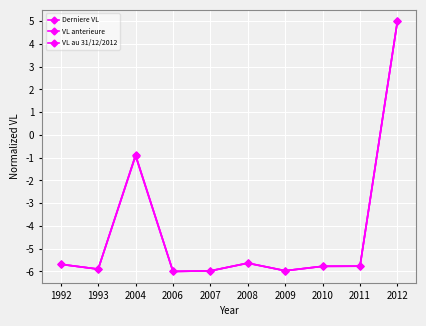

How many lines are shown in the chart?

3